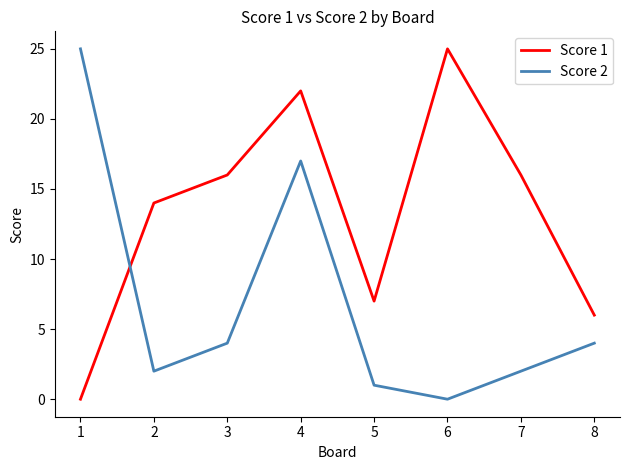

Which series has the largest total across all categories?

Score 1